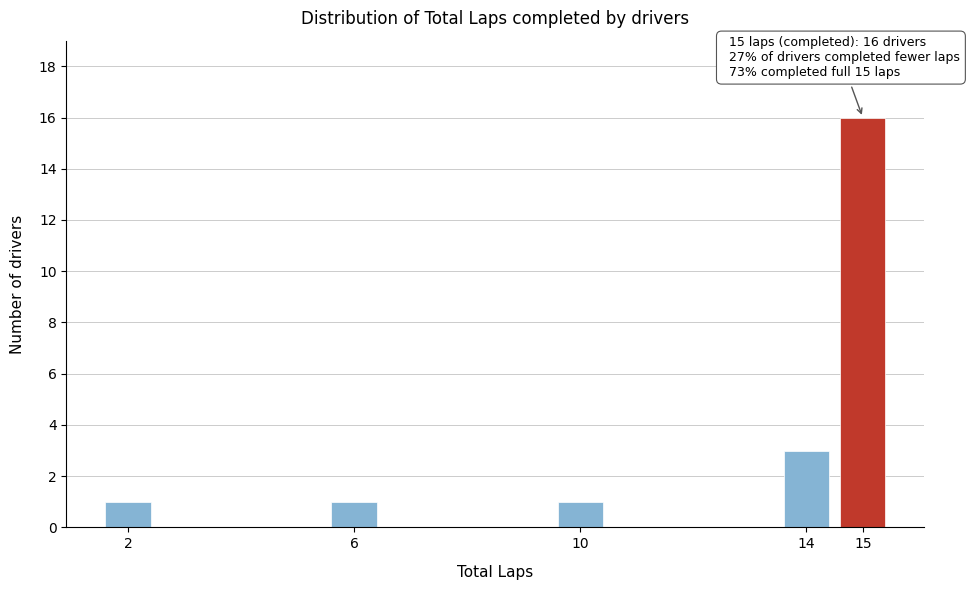

Reading right to left, transcribe all the data shown in this chart.

16	3	1	1	1